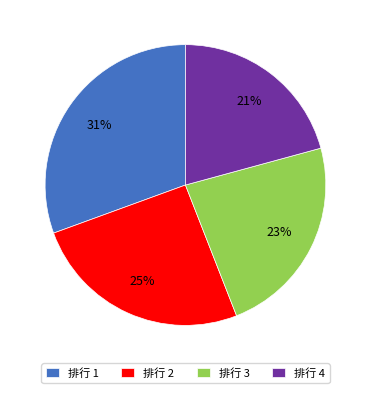

Approximately how many times larger is the value at 排行 2 compared to 排行 1?

0.8